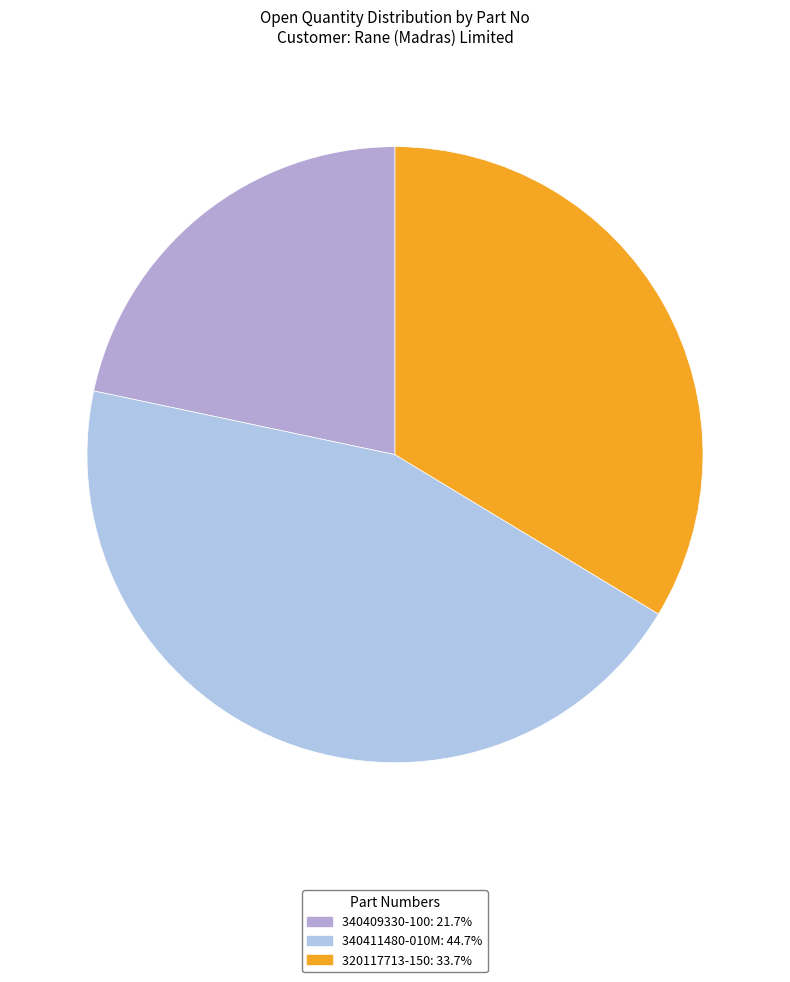

Count the number of slices in the pie.

3